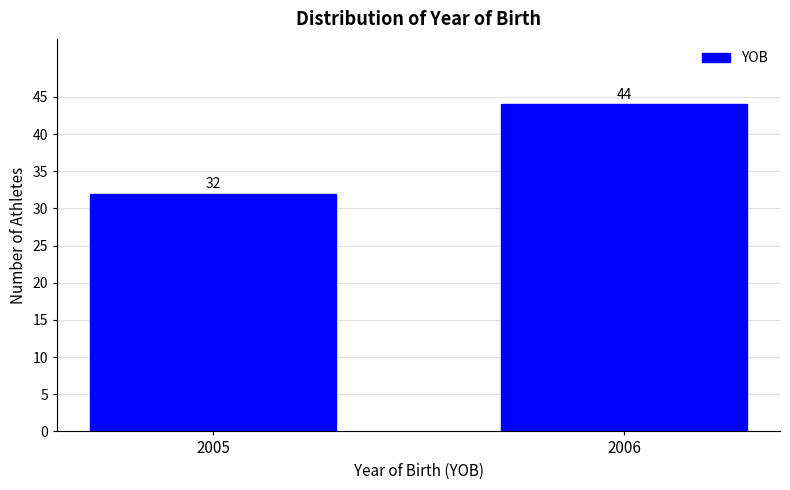

Reading left to right, what are all the values shown in this chart?

32	44